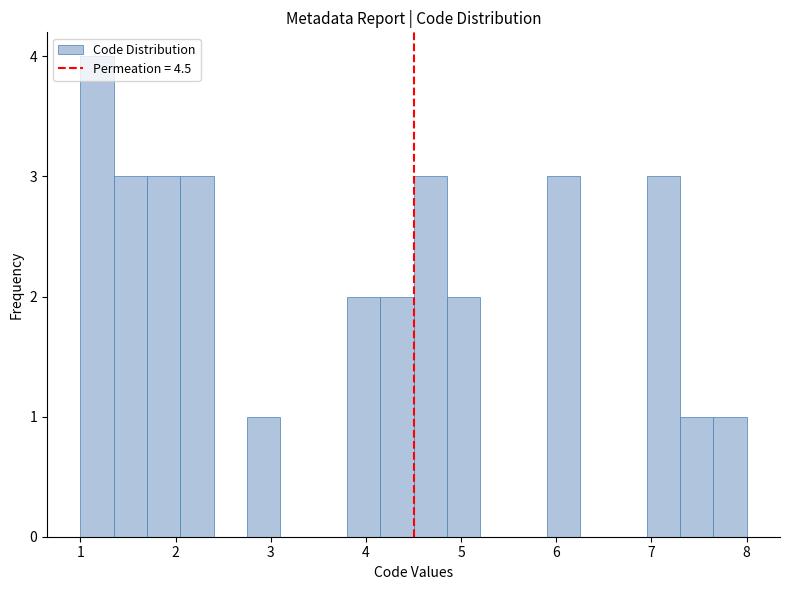

Read against the x-axis, roughly where is the centre of the tallest bar?

1.2